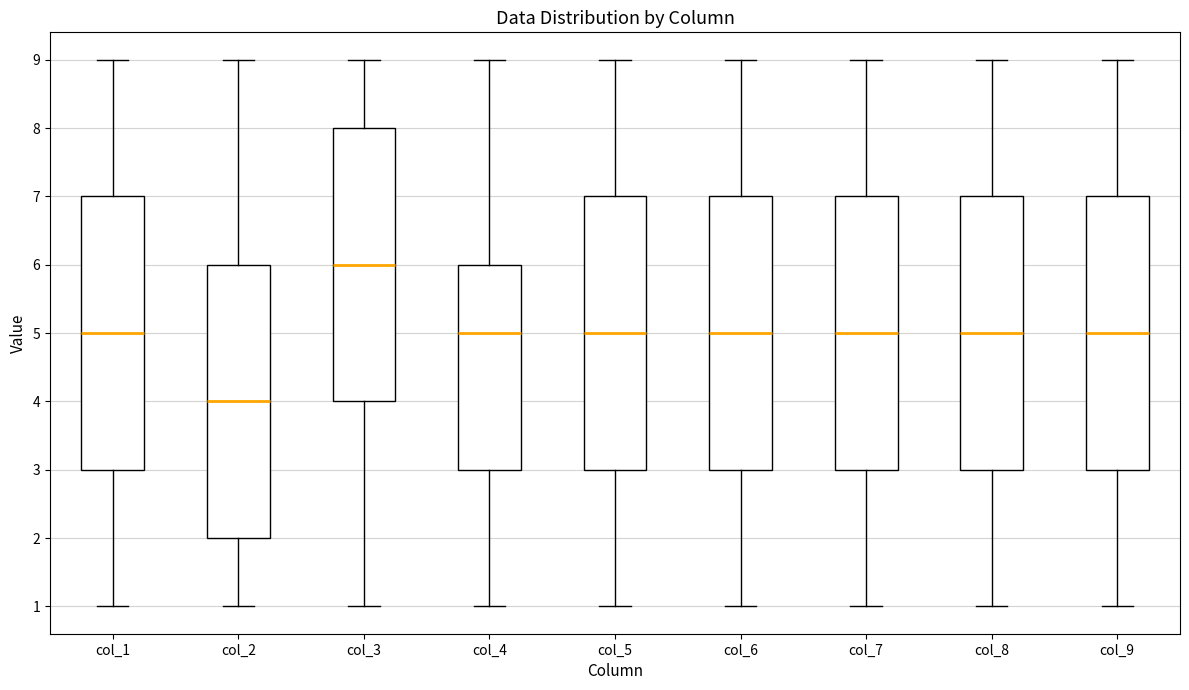

Reading left to right, read every box against the y-axis: the position of its median line, the range the box covers, and the ends of its whiskers. The values are not printed on the chart, so give them approximately, as read against the axis.

col_1: median 5, box 3 to 7, whiskers 1 to 9
col_2: median 4, box 2 to 6, whiskers 1 to 9
col_3: median 6, box 4 to 8, whiskers 1 to 9
col_4: median 5, box 3 to 6, whiskers 1 to 9
col_5: median 5, box 3 to 7, whiskers 1 to 9
col_6: median 5, box 3 to 7, whiskers 1 to 9
col_7: median 5, box 3 to 7, whiskers 1 to 9
col_8: median 5, box 3 to 7, whiskers 1 to 9
col_9: median 5, box 3 to 7, whiskers 1 to 9